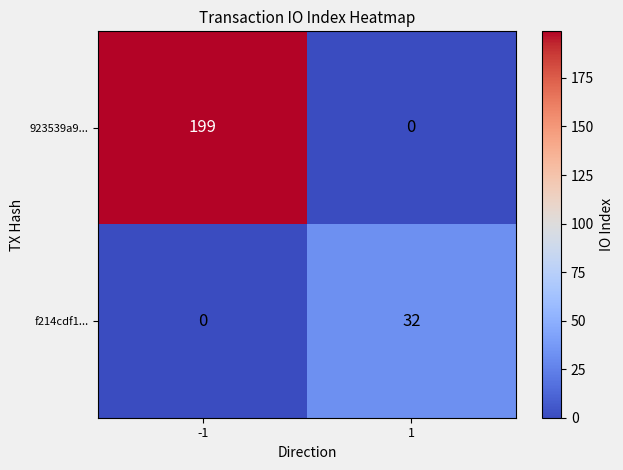

Which label corresponds to the largest value in the chart?

-1